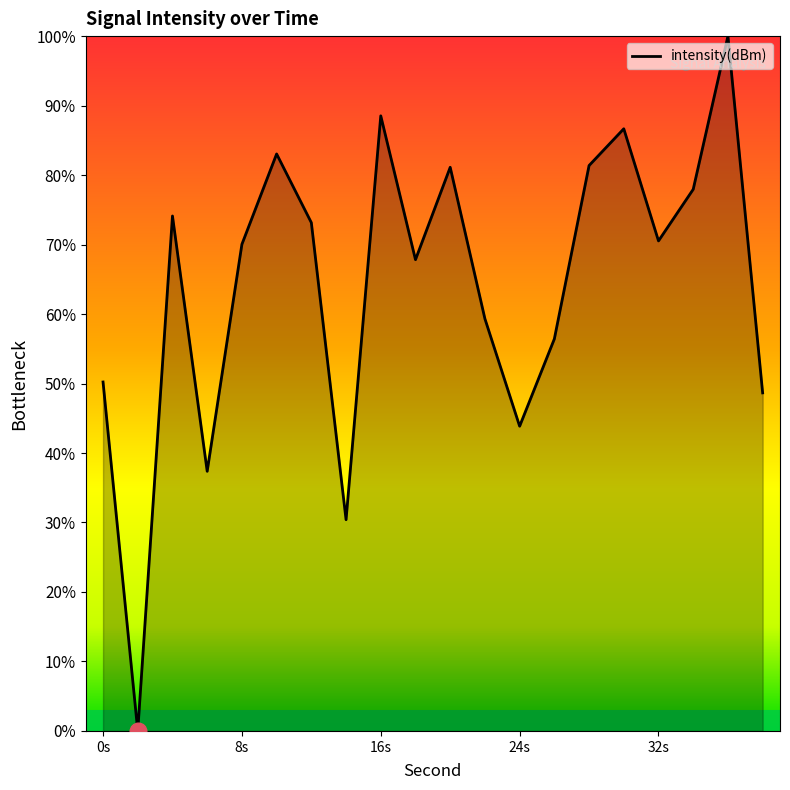

What is the difference between the maximum and minimum values?

100.0